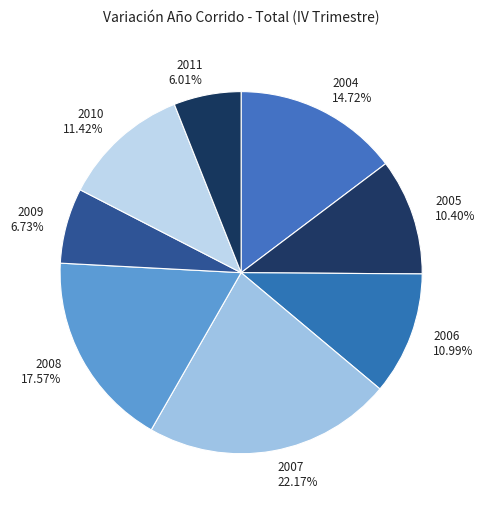

Is there any slice that represents more than half of the pie?

No